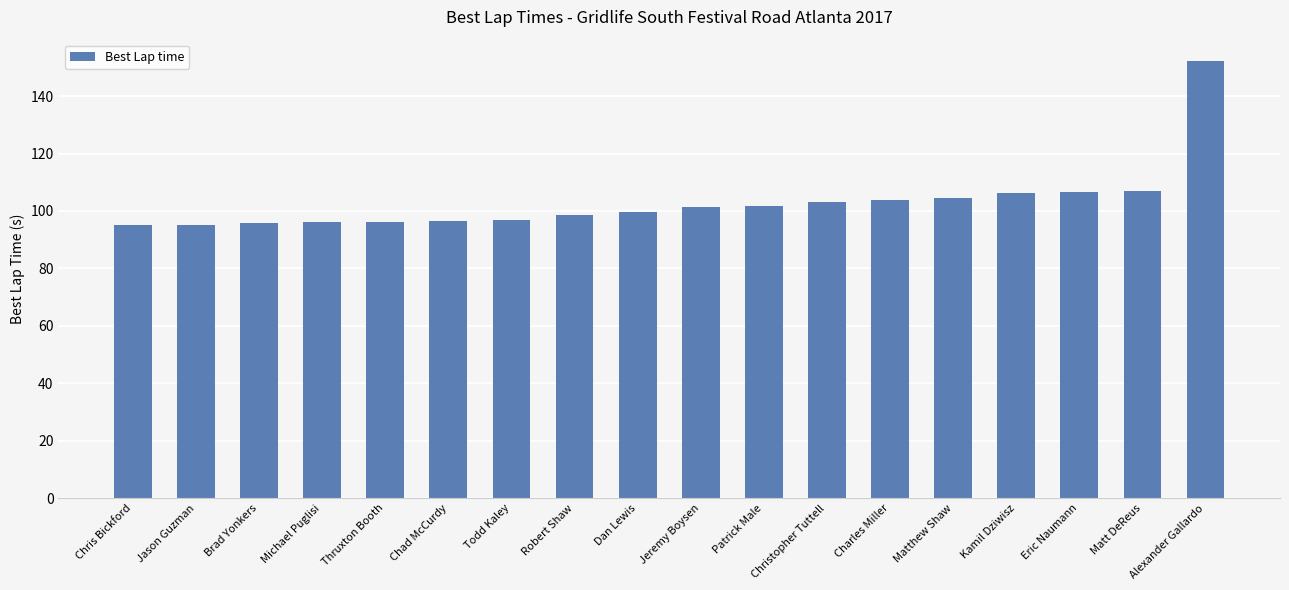

Does the chart contain any negative values?

No